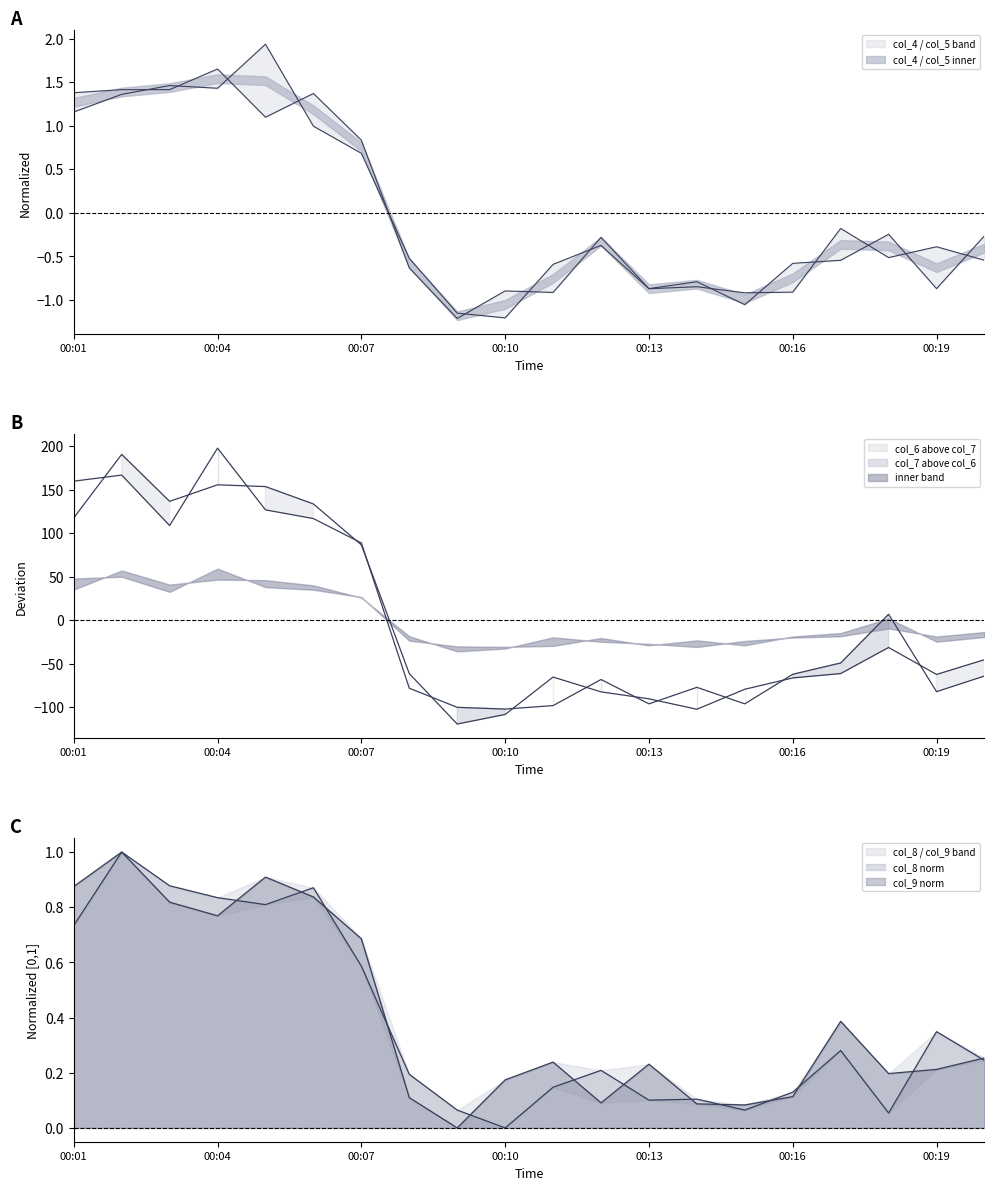

Where do col_4 and col_6 first cross each other?

00:07 and 00:08